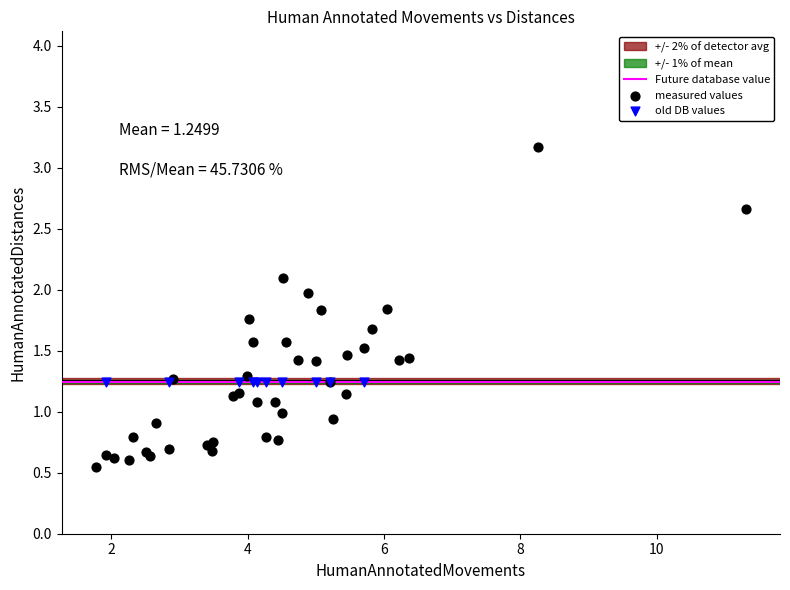

Which series contains the lowest Y value?

measured values